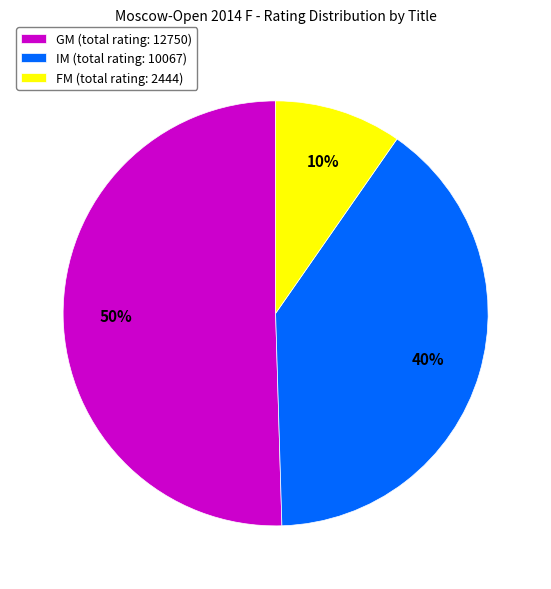

Rank the categories by value from lowest to highest.

FM (total rating: 2444), IM (total rating: 10067), GM (total rating: 12750)